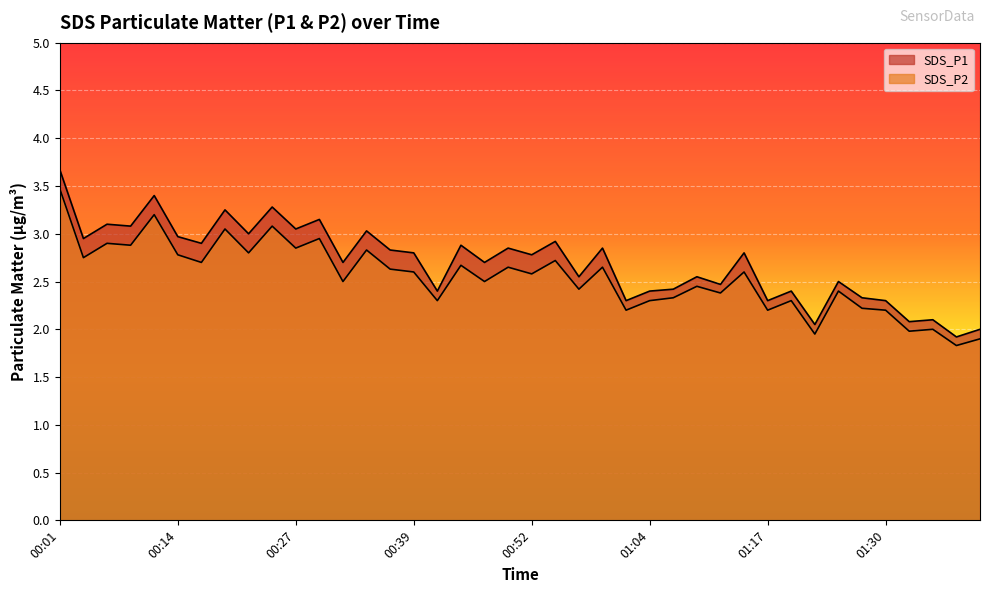

At which label is SDS_P2 closest to 2?

01:35